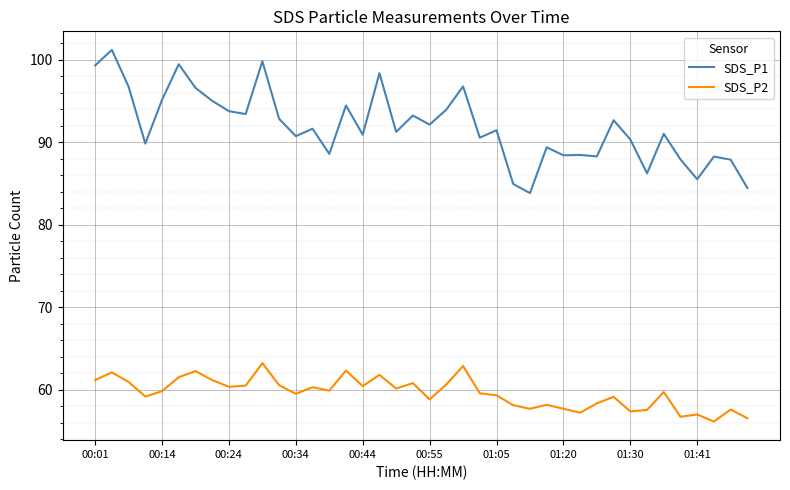

What is the maximum value for SDS_P1?

101.2